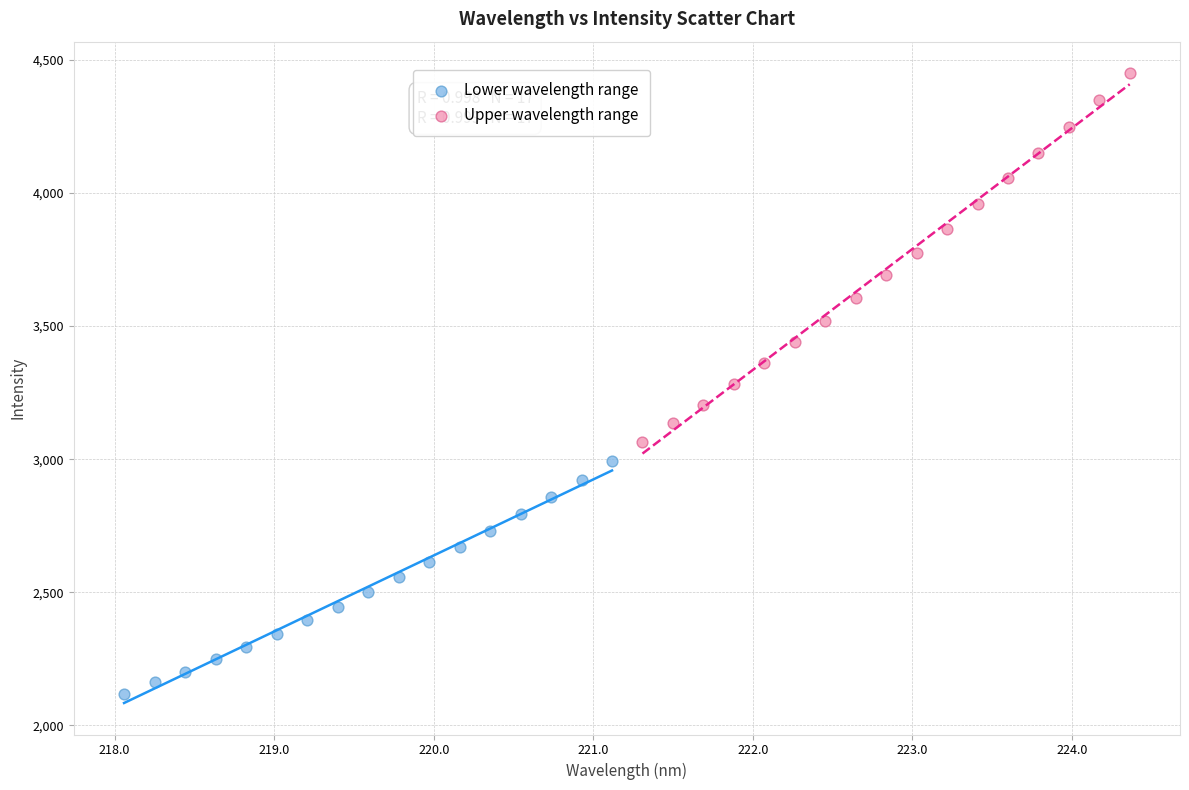

Which series has the largest Y range (max minus min)?

Upper wavelength range